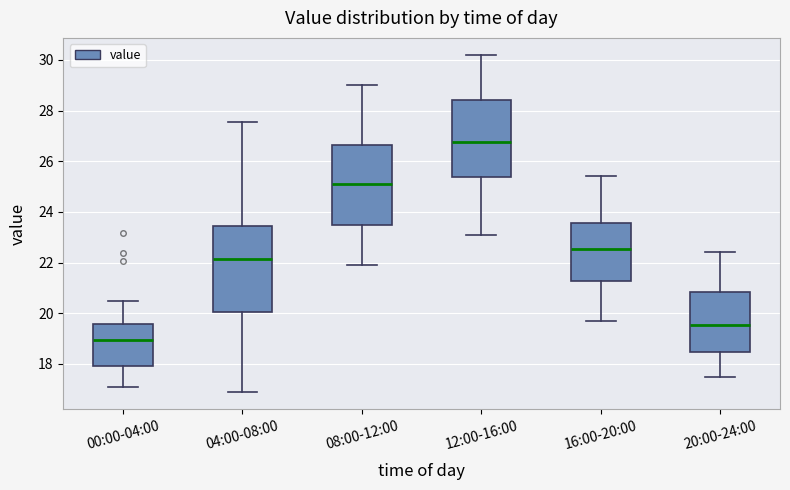

Which box's median line is the highest?

12:00-16:00